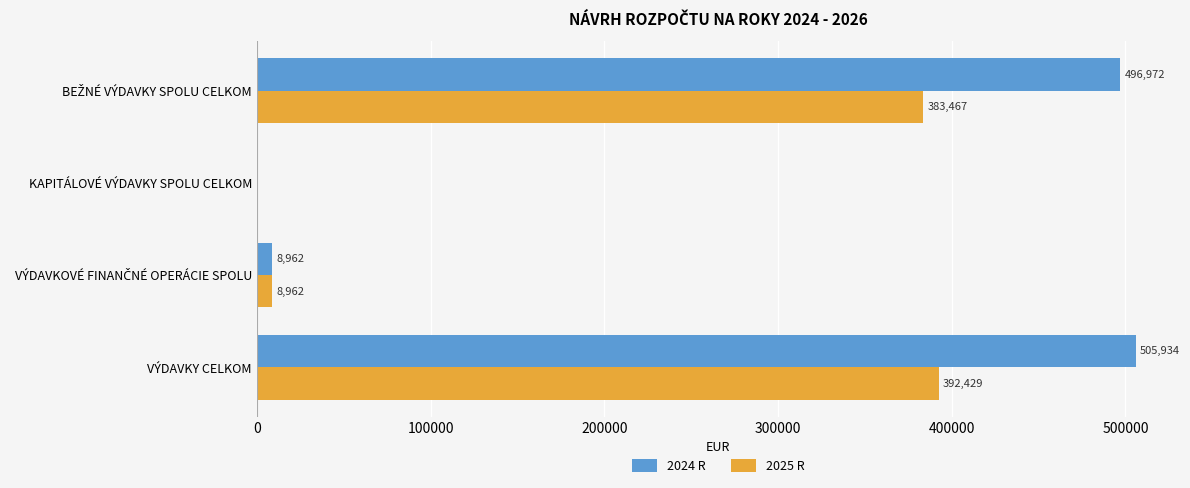

The 2024 R series shows 505934 at VÝDAVKY CELKOM. True or false?

True